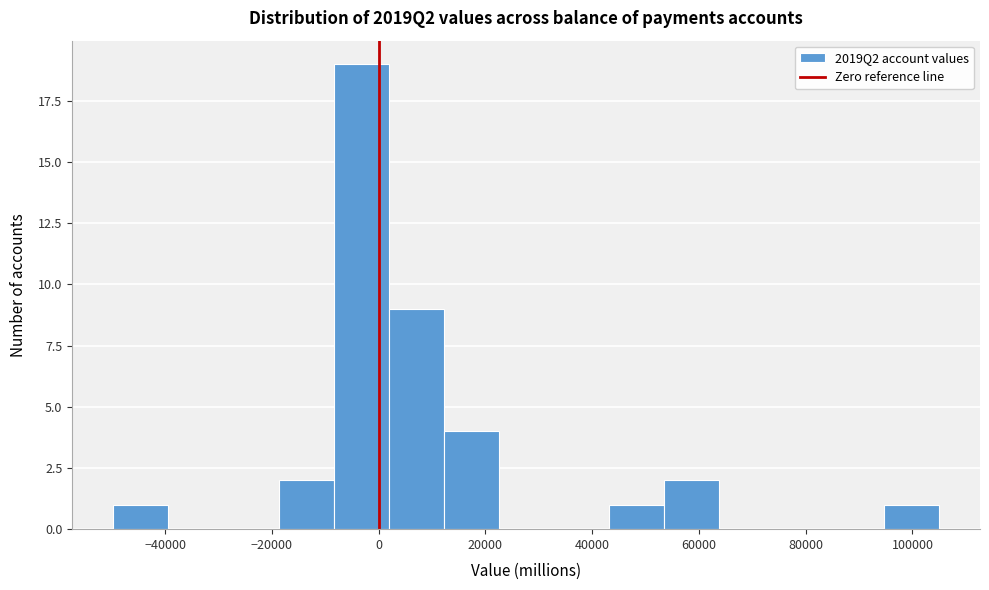

Reading left to right, transcribe this chart: for each bar, give the range it covers on the x-axis and its height. Neither the bar edges nor the heights are printed on the chart, so give them approximately, as read against the axes.

-50000 to -40000: 1
-40000 to -30000: 0
-30000 to -18000: 0
-18000 to -8000: 2
-8000 to 2000: 19
2000 to 12000: 9
12000 to 22000: 4
22000 to 32000: 0
32000 to 44000: 0
44000 to 54000: 1
54000 to 64000: 2
64000 to 74000: 0
74000 to 84000: 0
84000 to 94000: 0
94000 to 104000: 1